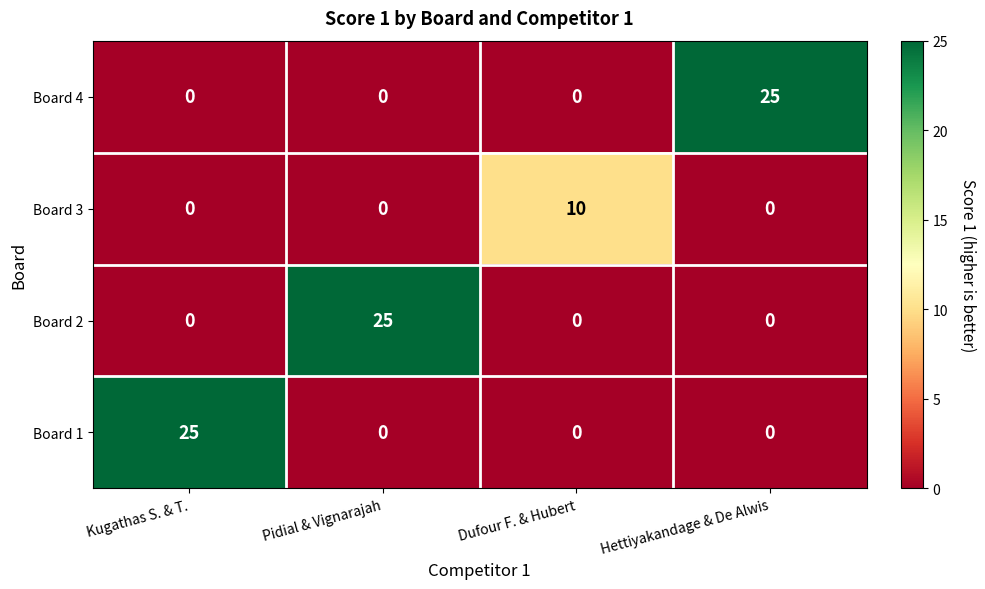

Reading left to right, what are all the values shown in this chart?

Board 4: Kugathas S. & T.=0	Pidial & Vignarajah=0	Dufour F. & Hubert=0	Hettiyakandage & De Alwis=25
Board 3: Kugathas S. & T.=0	Pidial & Vignarajah=0	Dufour F. & Hubert=10	Hettiyakandage & De Alwis=0
Board 2: Kugathas S. & T.=0	Pidial & Vignarajah=25	Dufour F. & Hubert=0	Hettiyakandage & De Alwis=0
Board 1: Kugathas S. & T.=25	Pidial & Vignarajah=0	Dufour F. & Hubert=0	Hettiyakandage & De Alwis=0